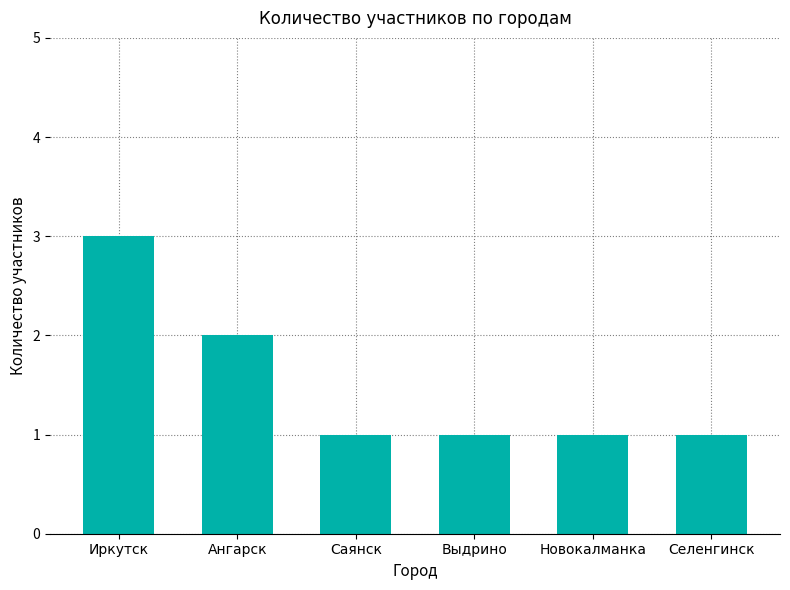

Approximately how many times larger is the value at Селенгинск compared to Новокалманка?

1.0